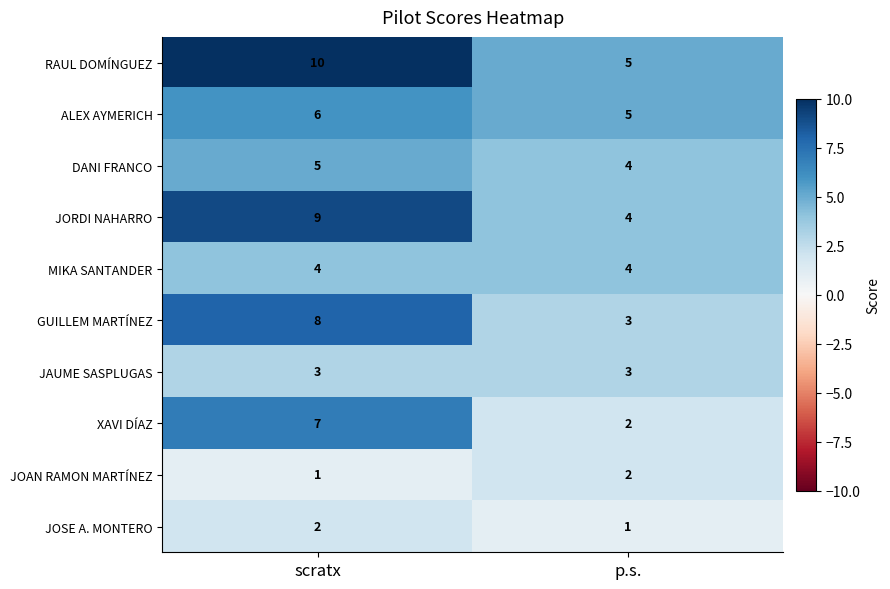

Which label corresponds to the largest value in the chart?

scratx